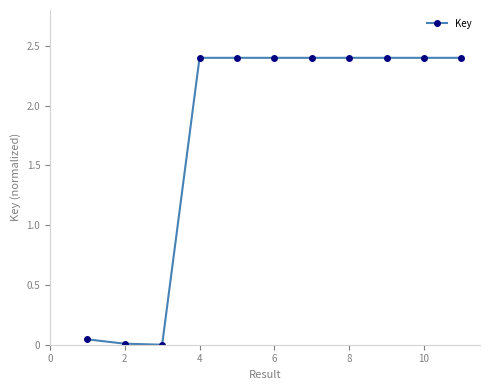

What is the difference between the maximum and minimum values?

2.4